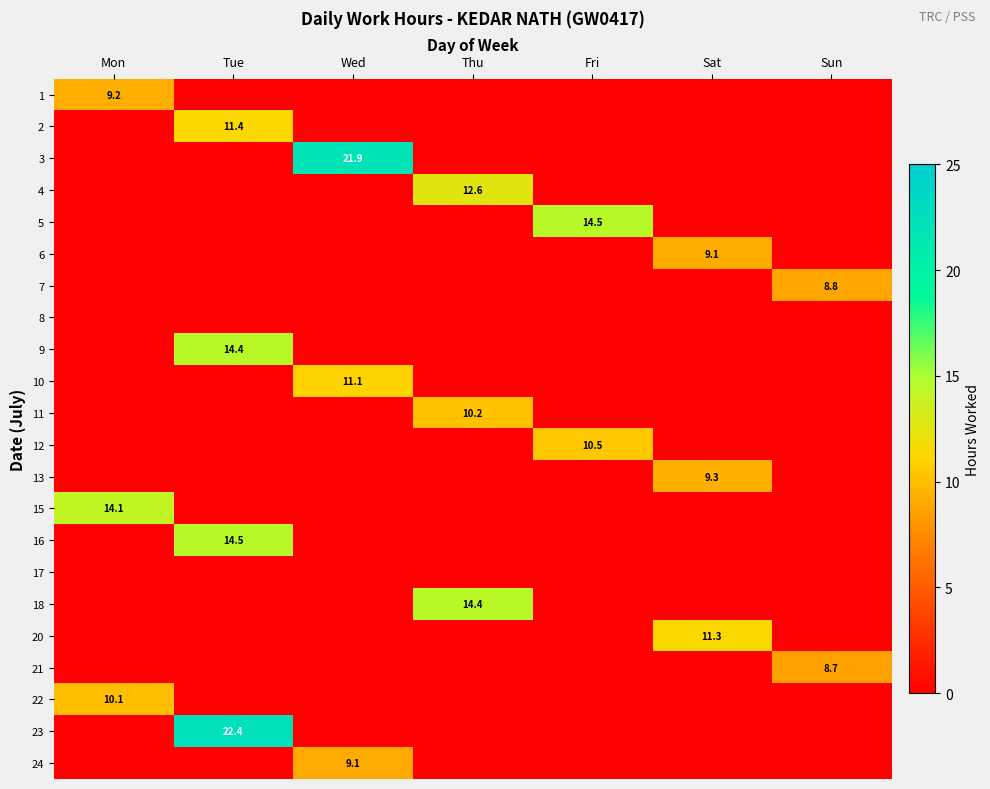

At which category does the chart reach its peak across all series?

Tue